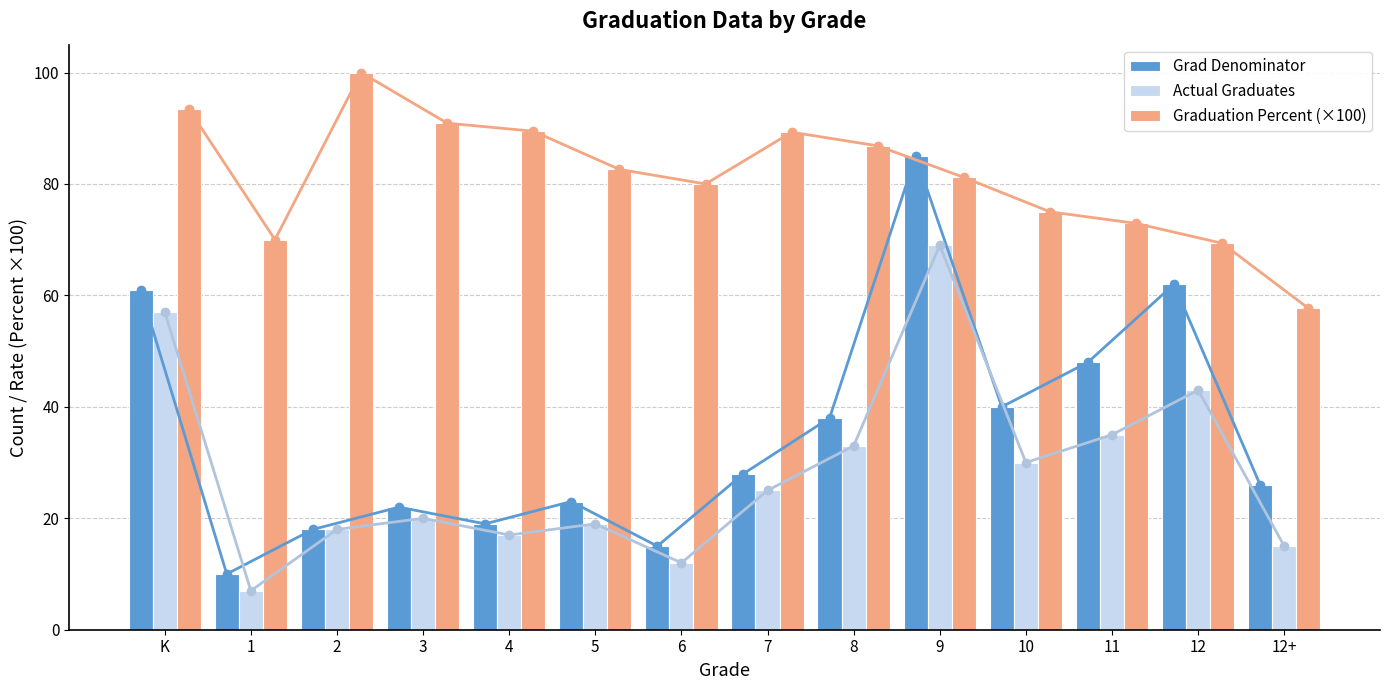

Reading left to right, transcribe all the data shown in this chart.

Grad Denominator: 61.0	10.0	18.0	22.0	19.0	23.0	15.0	28.0	38.0	85.0	40.0	48.0	62.0	26.0
Actual Graduates: 57.0	7.0	18.0	20.0	17.0	19.0	12.0	25.0	33.0	69.0	30.0	35.0	43.0	15.0
Graduation Percent (×100): 93.4	70.0	100.0	90.9	89.5	82.6	80.0	89.3	86.8	81.2	75.0	72.9	69.3	57.7